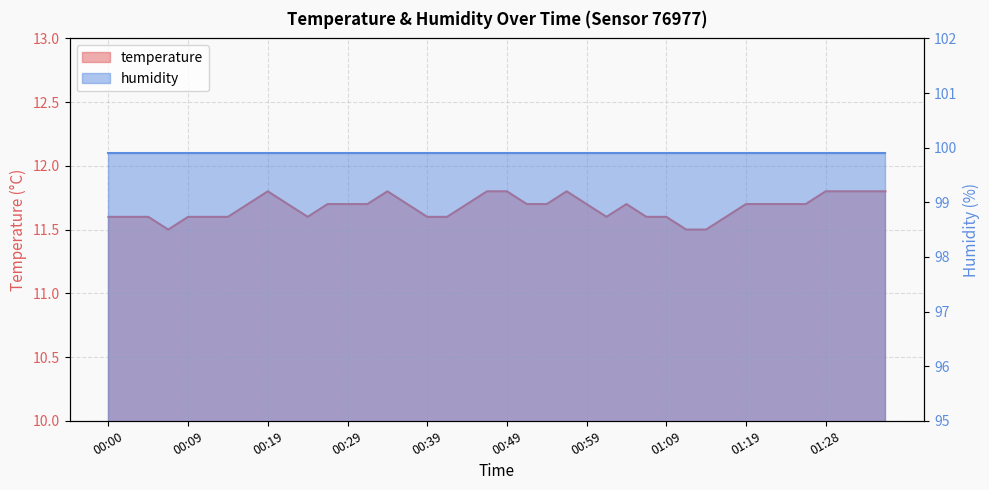

What is the greatest value displayed?

11.8